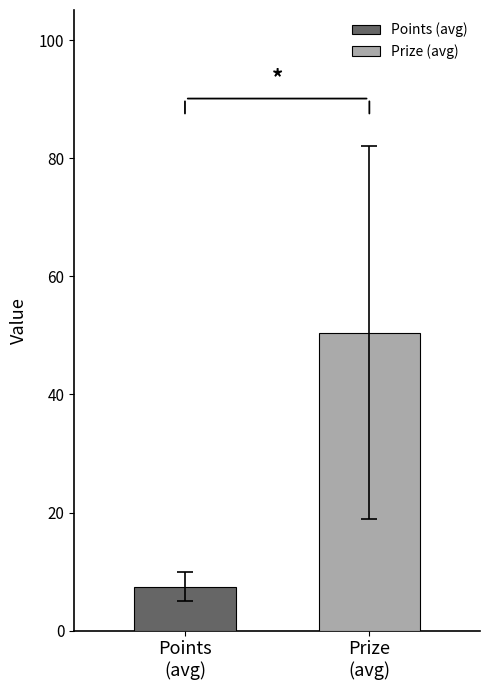

Which series has the largest range (max minus min)?

Points (avg)